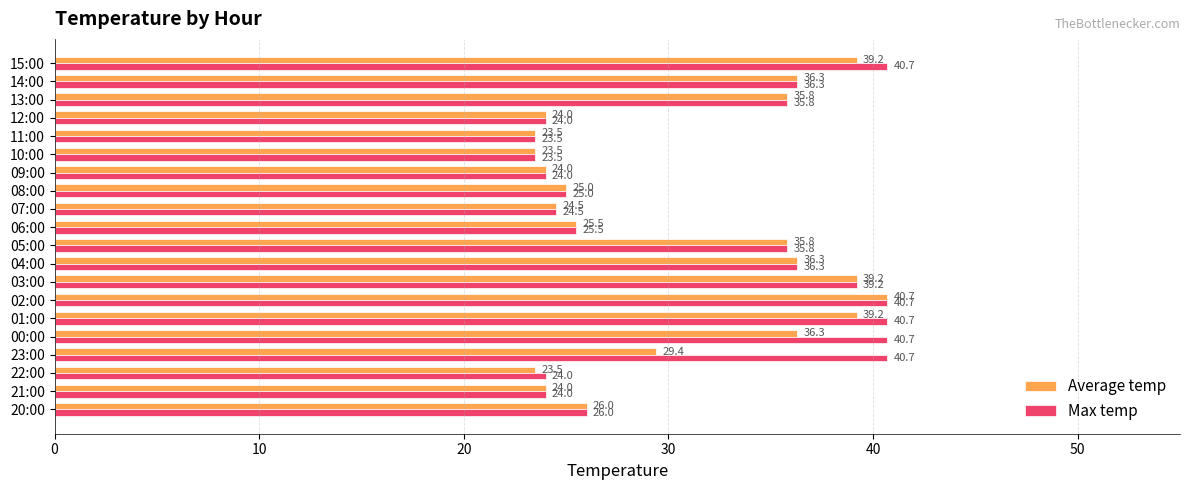

Count the number of categories in the chart.

20